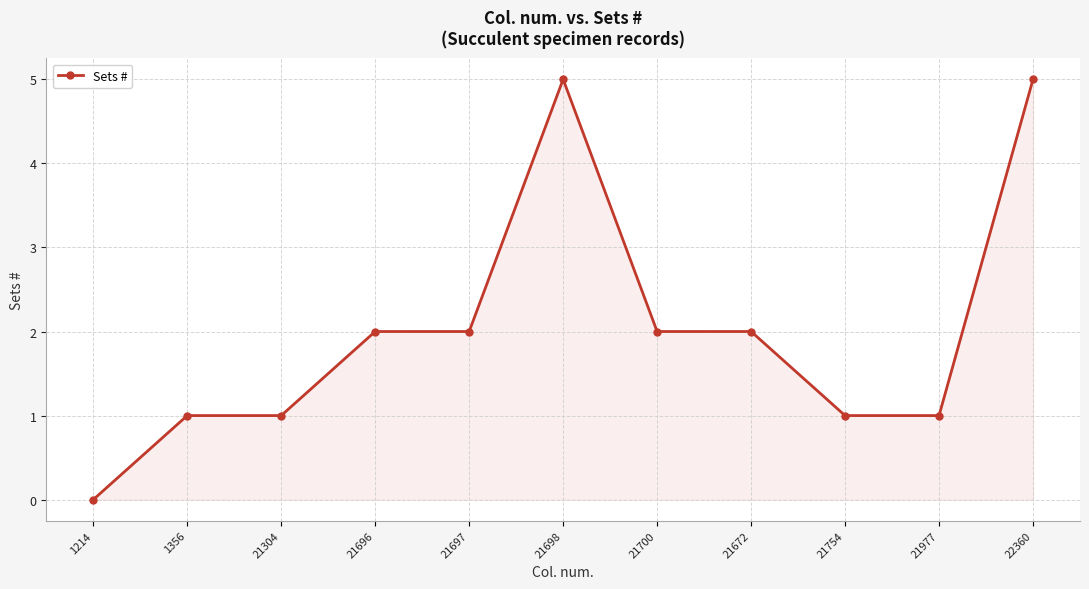

Reading left to right, what are all the values shown in this chart?

0	1	1	2	2	5	2	2	1	1	5